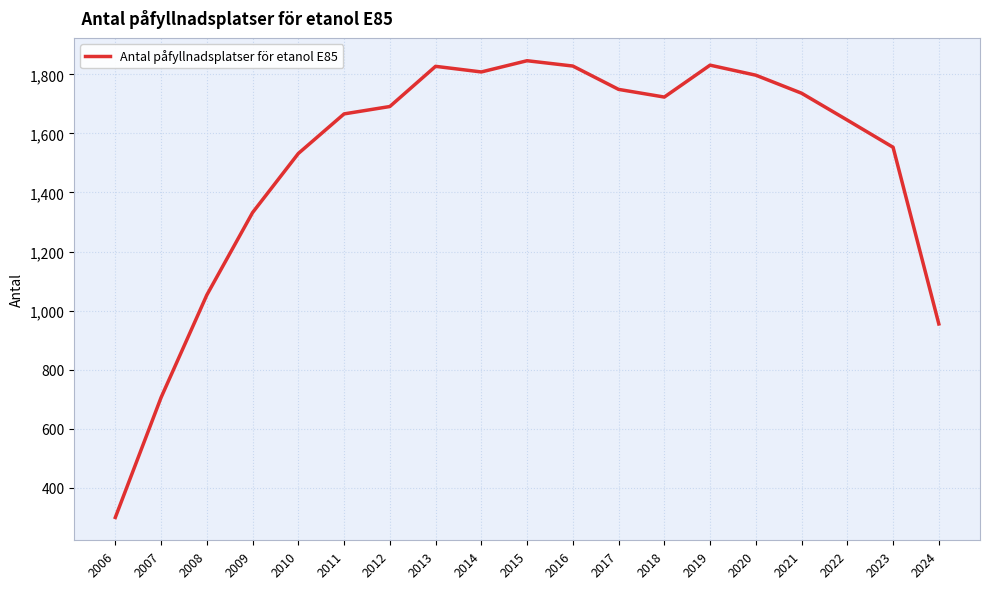

True or false: there are more than 0 points higher than both neighbors.

True